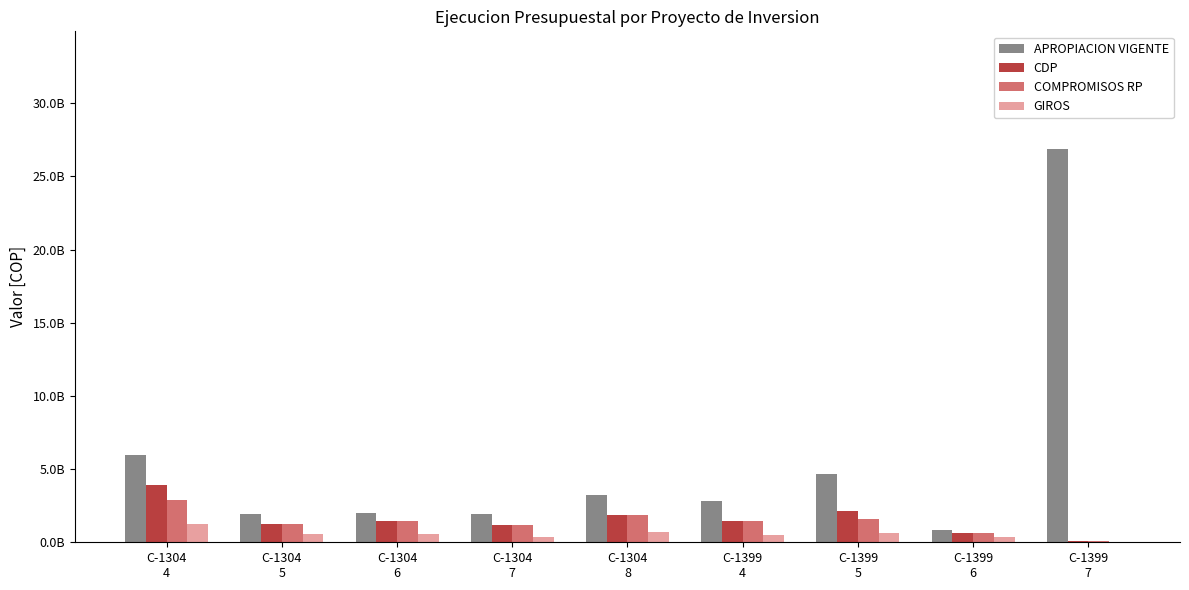

What is the minimum value shown in the chart?

30186250